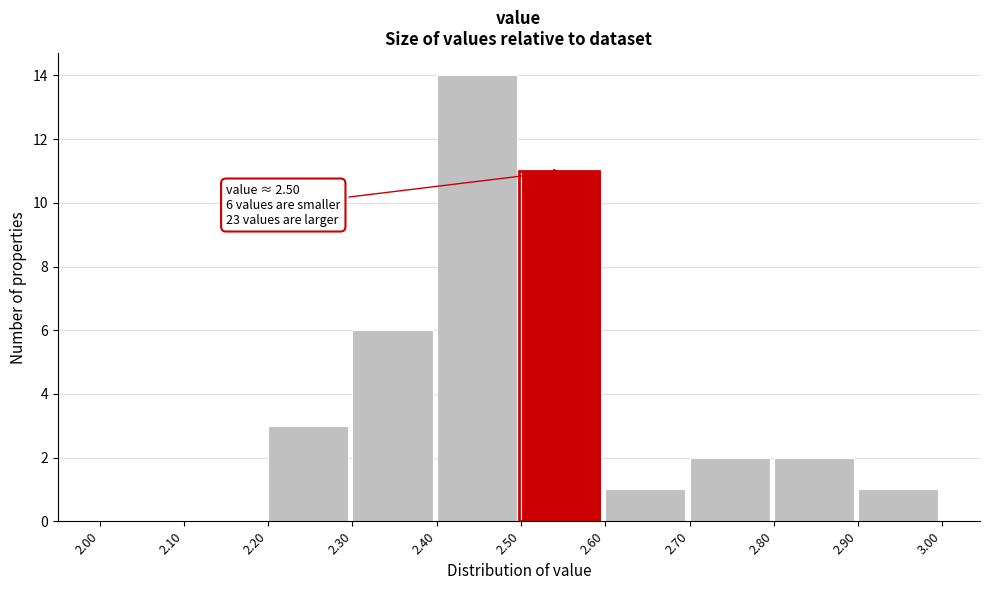

Over which range of the x-axis is the bar tallest?

2.40 to 2.50